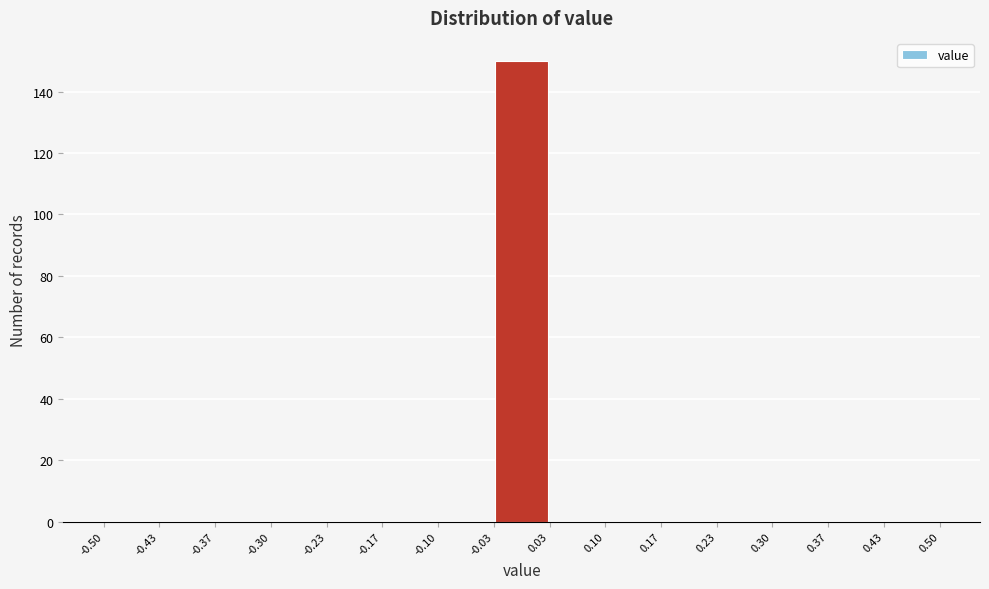

Reading left to right, list every bar in this chart as the range it spans on the x-axis followed by its height. The values are not printed on the chart, so give them approximately, as read against the axis.

-0.50 to -0.43: 0
-0.43 to -0.37: 0
-0.37 to -0.30: 0
-0.30 to -0.23: 0
-0.23 to -0.17: 0
-0.17 to -0.10: 0
-0.10 to -0.03: 0
-0.03 to 0.03: 150
0.03 to 0.10: 0
0.10 to 0.17: 0
0.17 to 0.23: 0
0.23 to 0.30: 0
0.30 to 0.37: 0
0.37 to 0.43: 0
0.43 to 0.50: 0